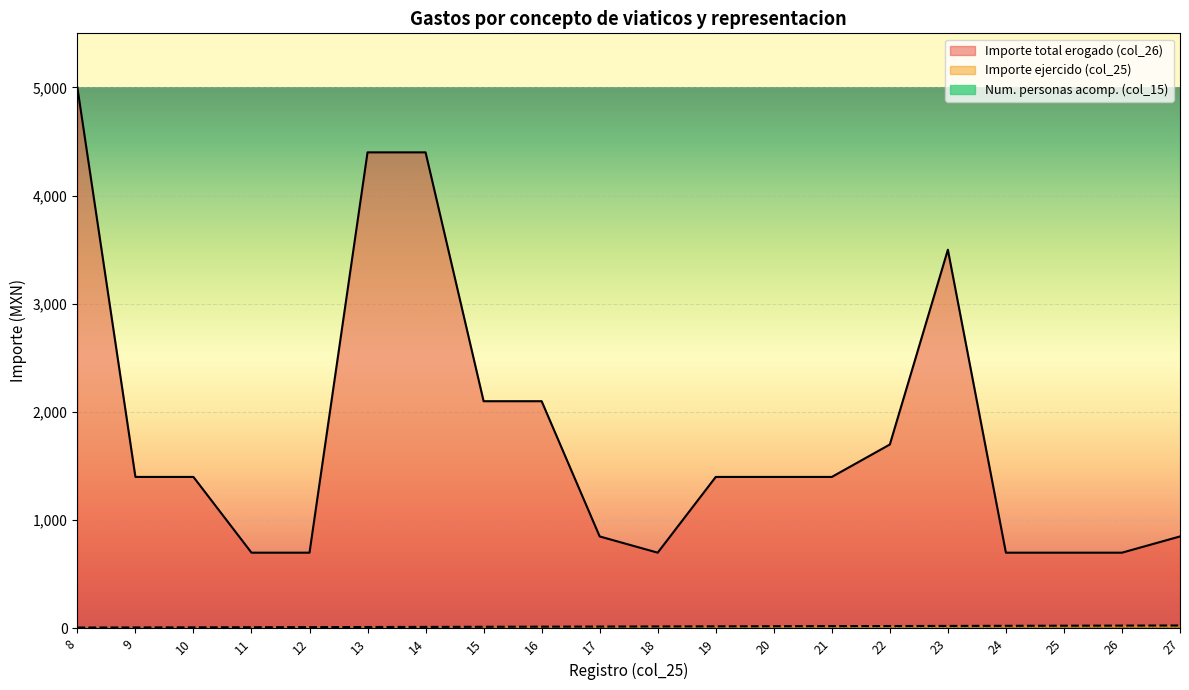

How many values in the Importe ejercido (col_25) series exceed 18?

9